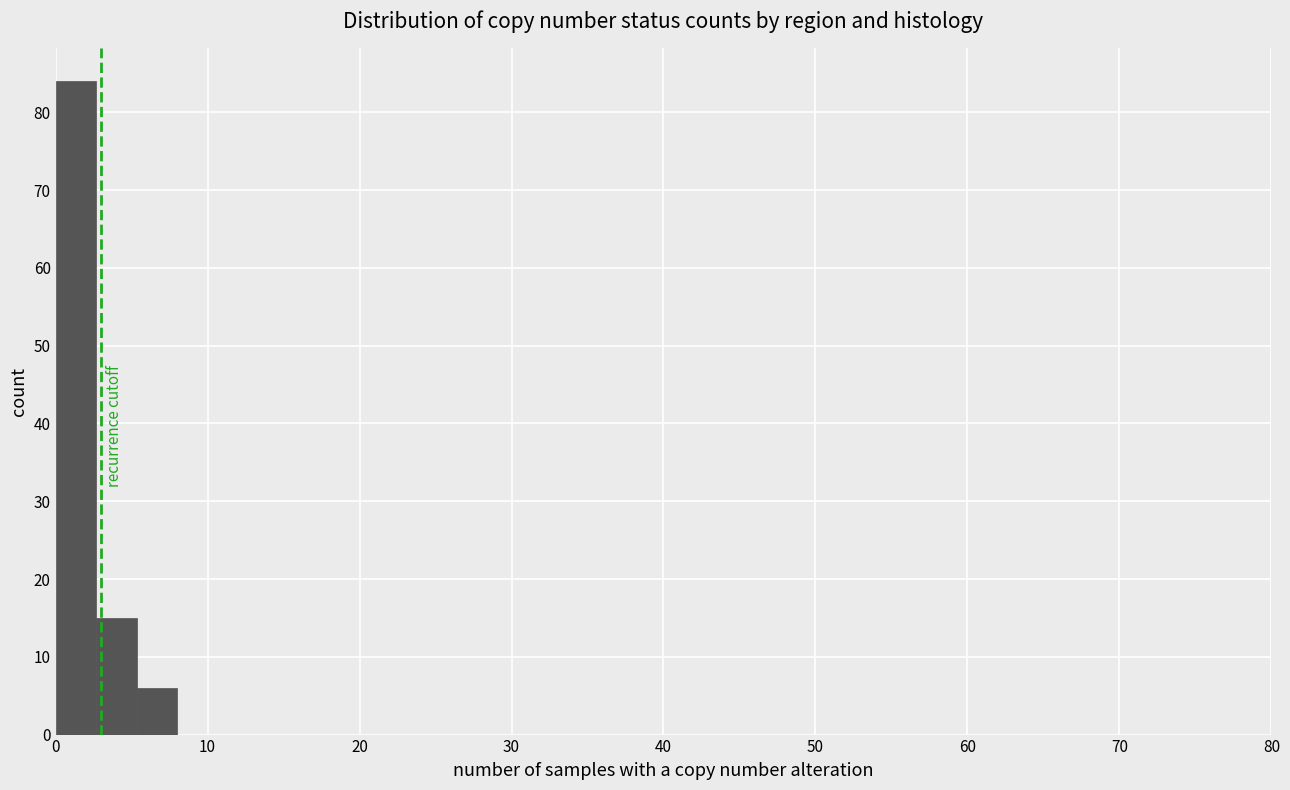

Around what value on the x-axis is the tallest bar? Give the approximate position of its centre, as read against the axis.

1